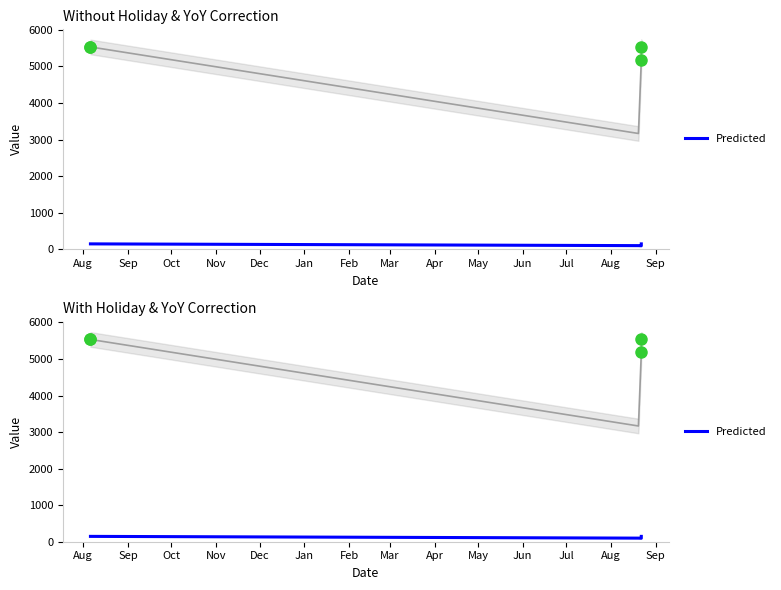

How many data points are less than 146?

2